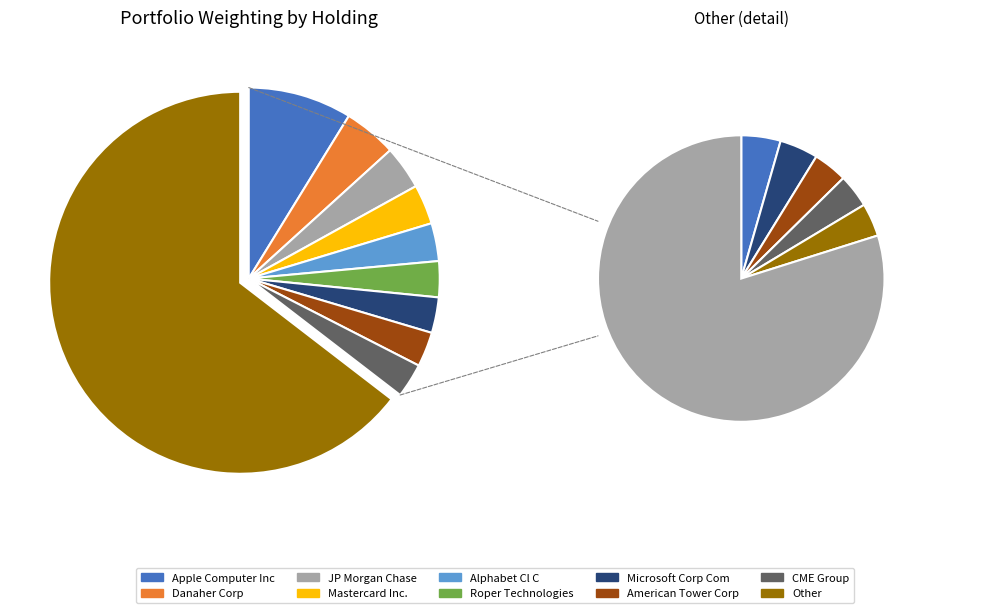

What is the ratio of the value at Microsoft Corp Com to the value at American Tower Corp?

1.0